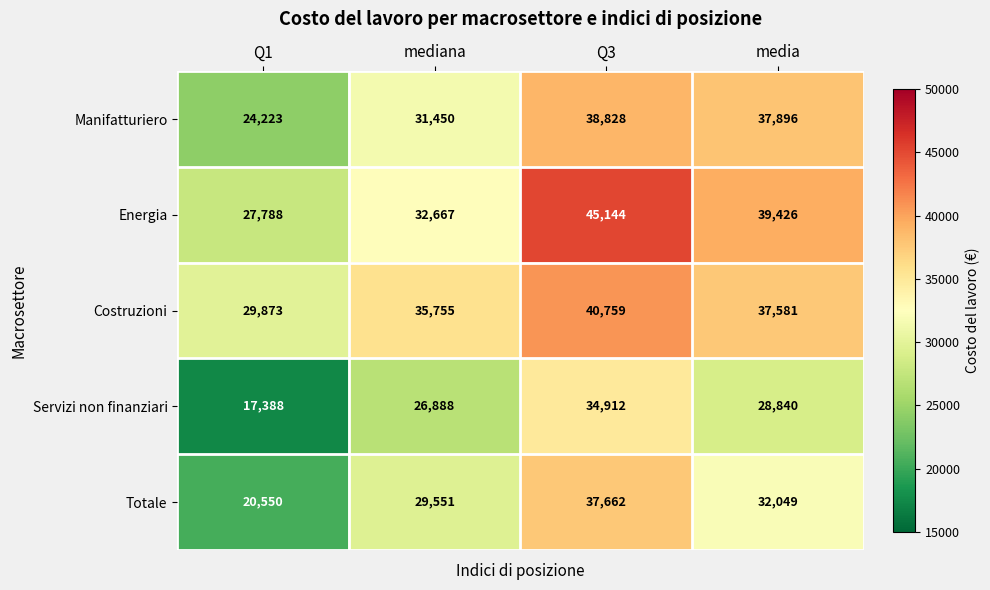

Rank the series by their maximum value, from highest to lowest.

Energia, Costruzioni, Manifatturiero, Totale, Servizi non finanziari